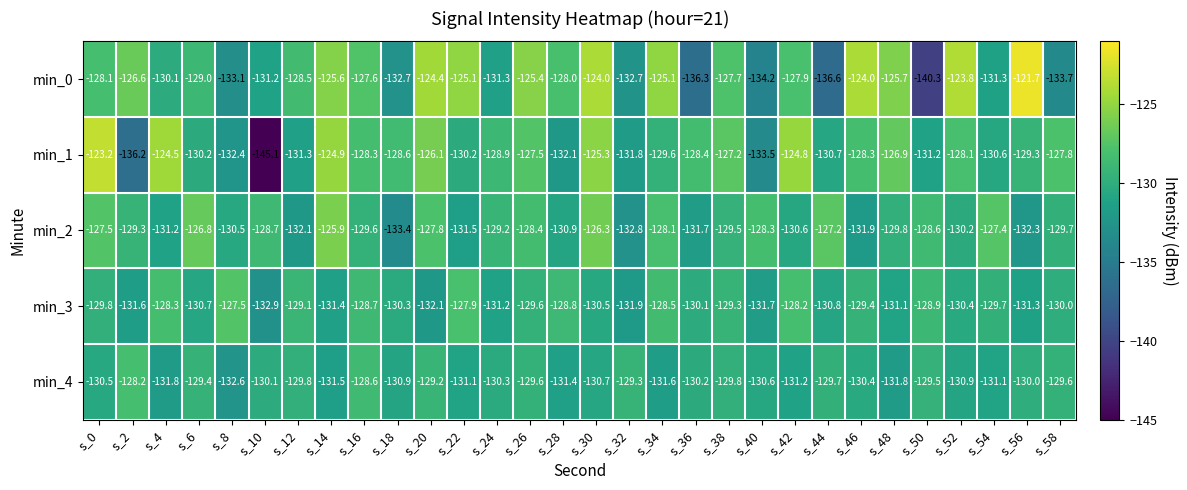

At which label is min_1 closest to -134?

s_40